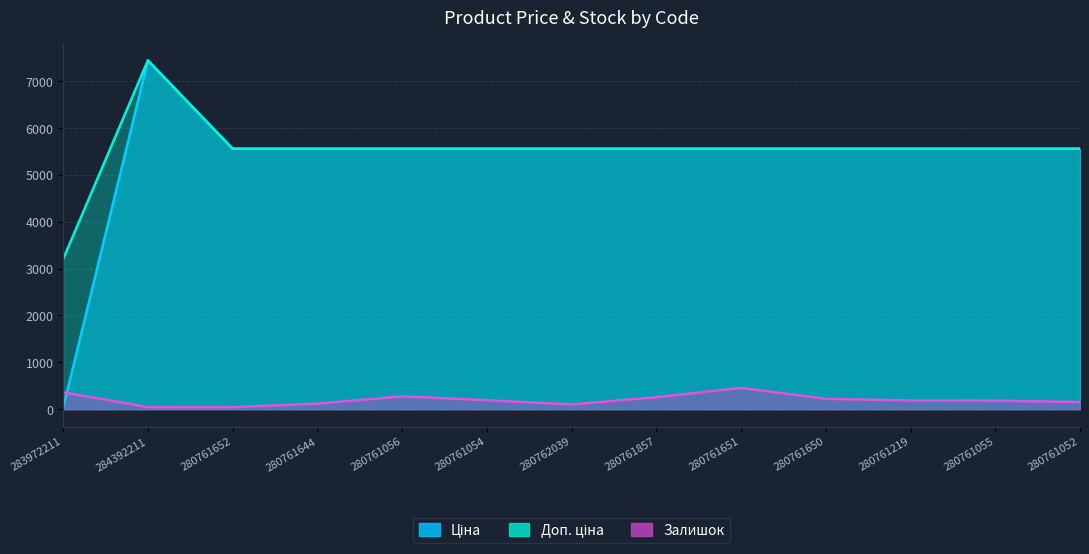

True or false: Залишок has a value of 181.0 at 280761055.

True